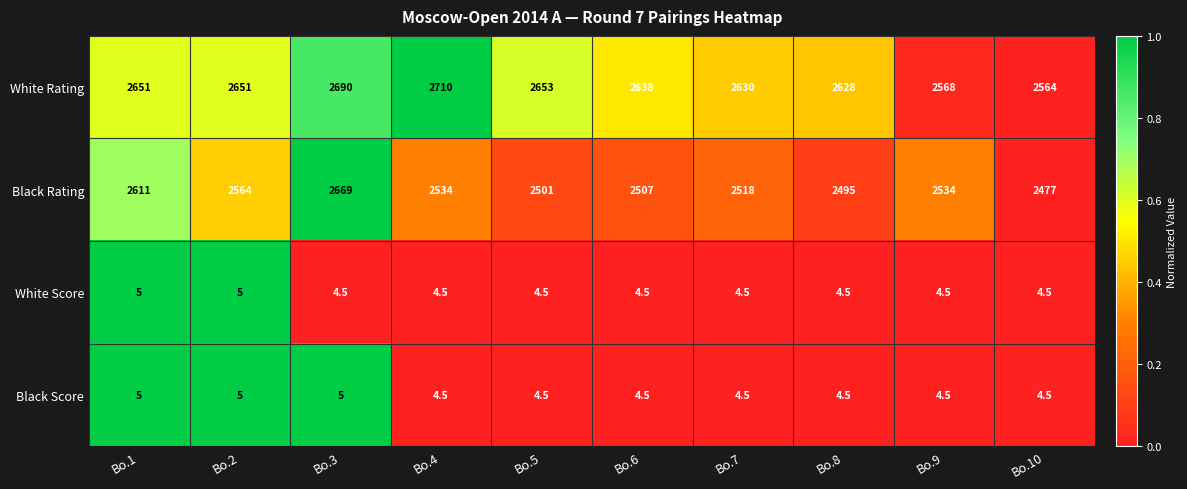

How many Black Score values are between 4 and 5?

10